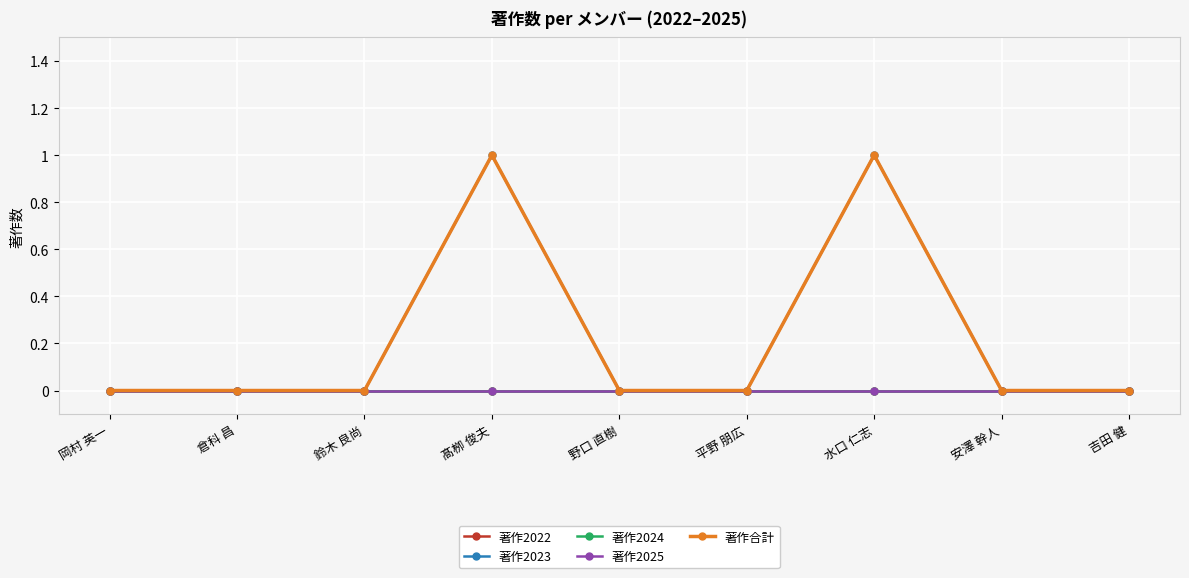

Reading left to right, extract all data points from this chart.

著作2022: 岡村 英一=0	倉科 昌=0	鈴木 良尚=0	髙栁 俊夫=0	野口 直樹=0	平野 朋広=0	水口 仁志=0	安澤 幹人=0	吉田 健=0
著作2023: 岡村 英一=0	倉科 昌=0	鈴木 良尚=0	髙栁 俊夫=1	野口 直樹=0	平野 朋広=0	水口 仁志=1	安澤 幹人=0	吉田 健=0
著作2024: 岡村 英一=0	倉科 昌=0	鈴木 良尚=0	髙栁 俊夫=0	野口 直樹=0	平野 朋広=0	水口 仁志=0	安澤 幹人=0	吉田 健=0
著作2025: 岡村 英一=0	倉科 昌=0	鈴木 良尚=0	髙栁 俊夫=0	野口 直樹=0	平野 朋広=0	水口 仁志=0	安澤 幹人=0	吉田 健=0
著作合計: 岡村 英一=0	倉科 昌=0	鈴木 良尚=0	髙栁 俊夫=1	野口 直樹=0	平野 朋広=0	水口 仁志=1	安澤 幹人=0	吉田 健=0